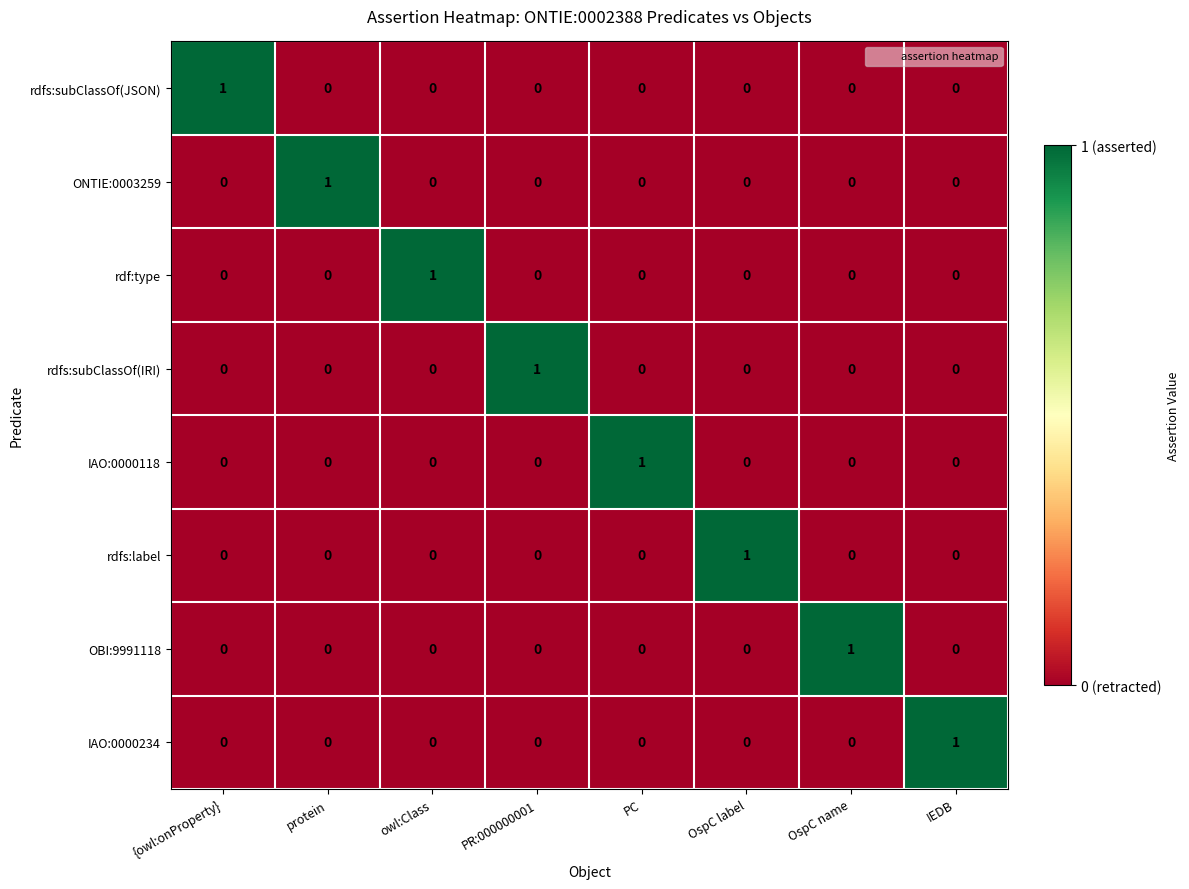

What is the difference between the highest and lowest values at OspC name?

1